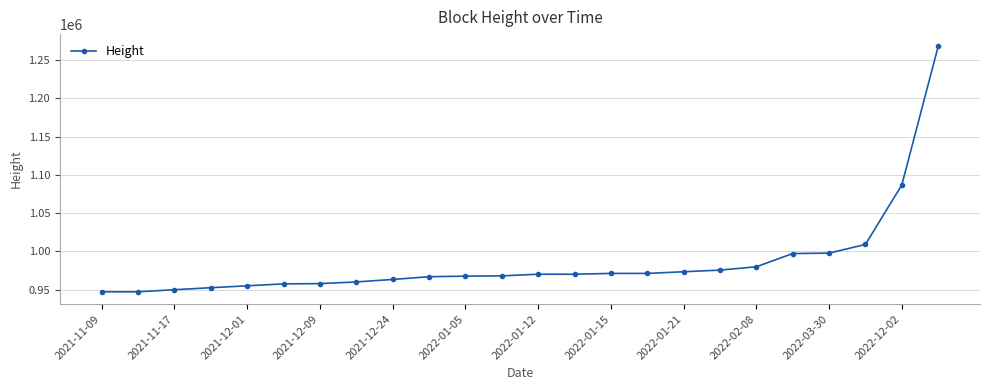

What is the difference between the second highest and second lowest values?

139529